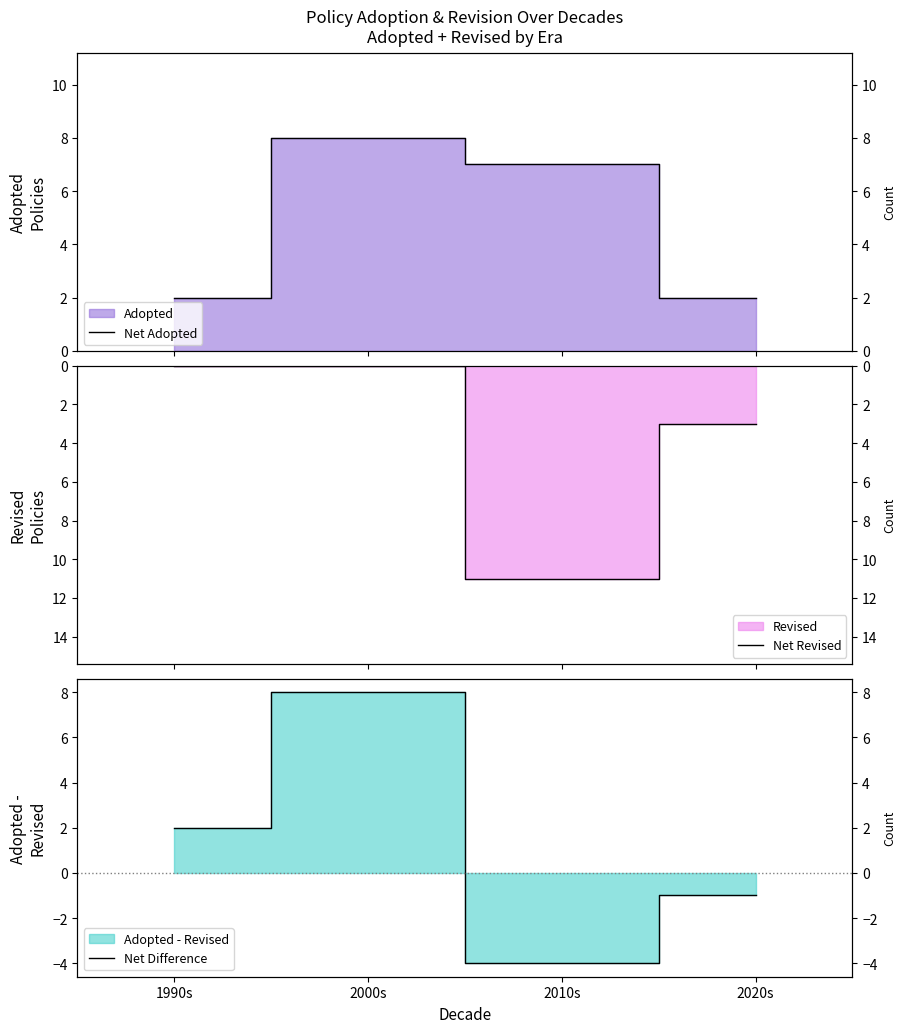

Between which two adjacent categories do Net Revised and Net Adopted first intersect?

2000s and 2010s